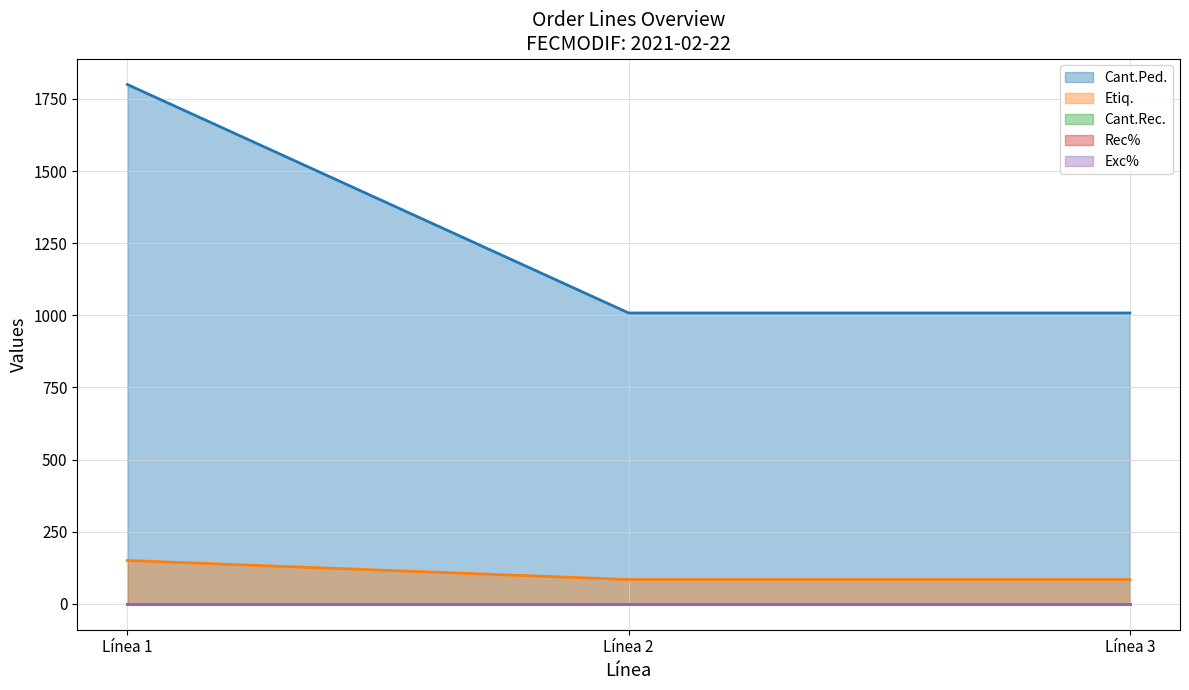

At Línea 2, list the series in order from smallest to largest.

Cant.Rec., Rec%, Exc%, Etiq., Cant.Ped.